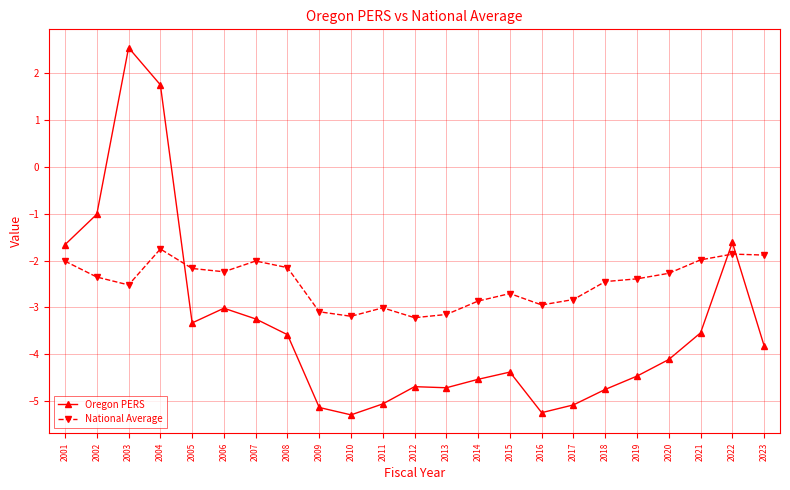

How many lines are shown in the chart?

2